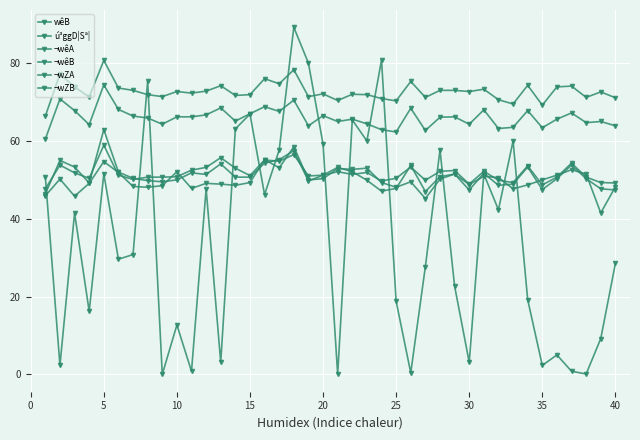

Count the number of data series in this chart.

6